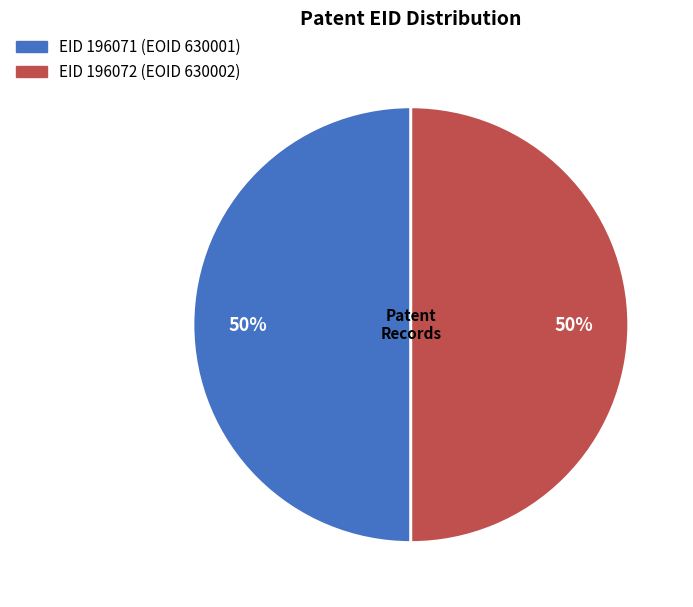

True or false: EID 196071 (EOID 630001) accounts for 36% of the total.

False